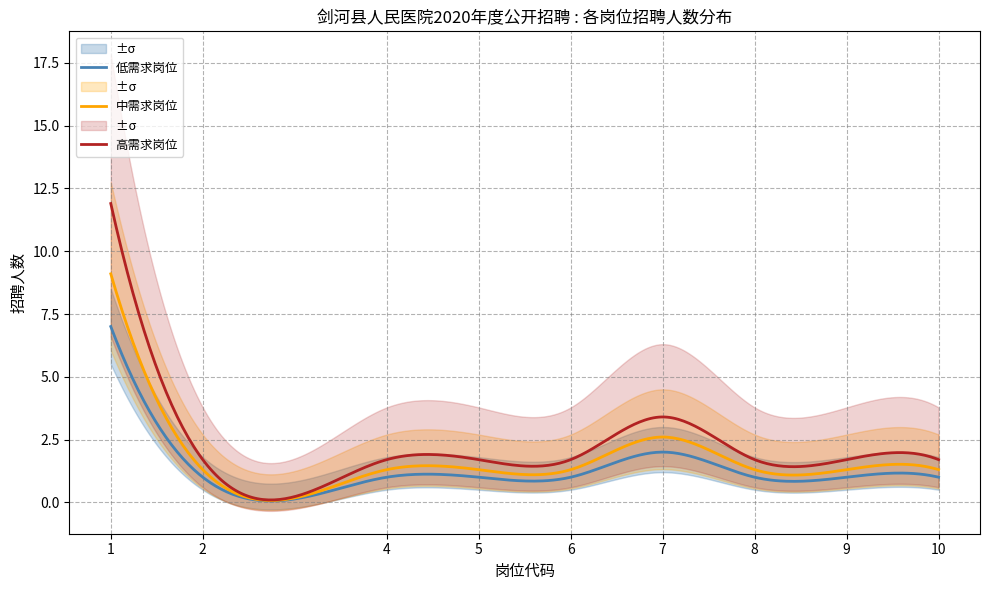

The value at 4 is 1. True or false?

True